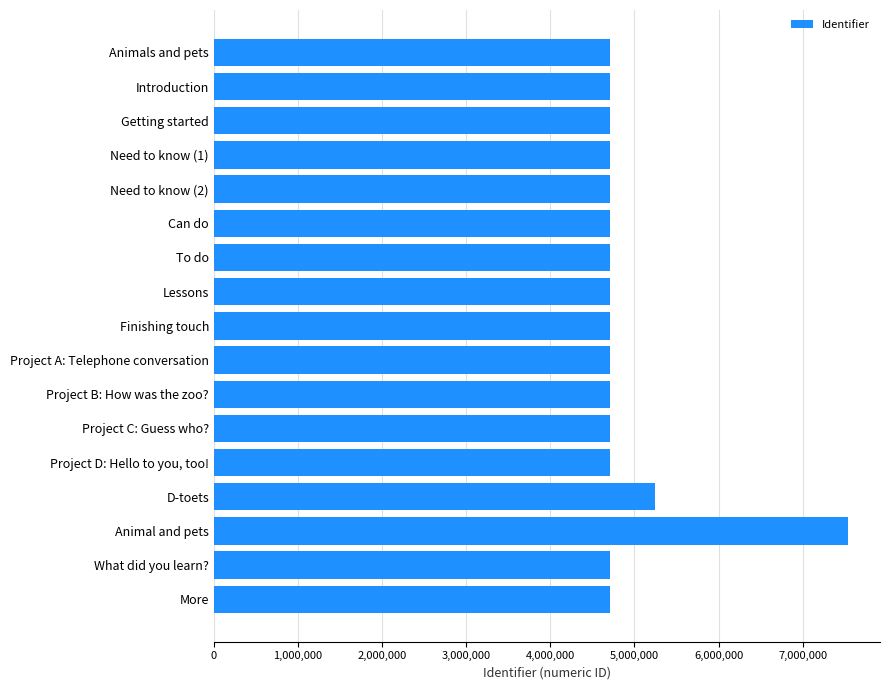

What is the sum of the values at Project A: Telephone conversation and More?

9421848